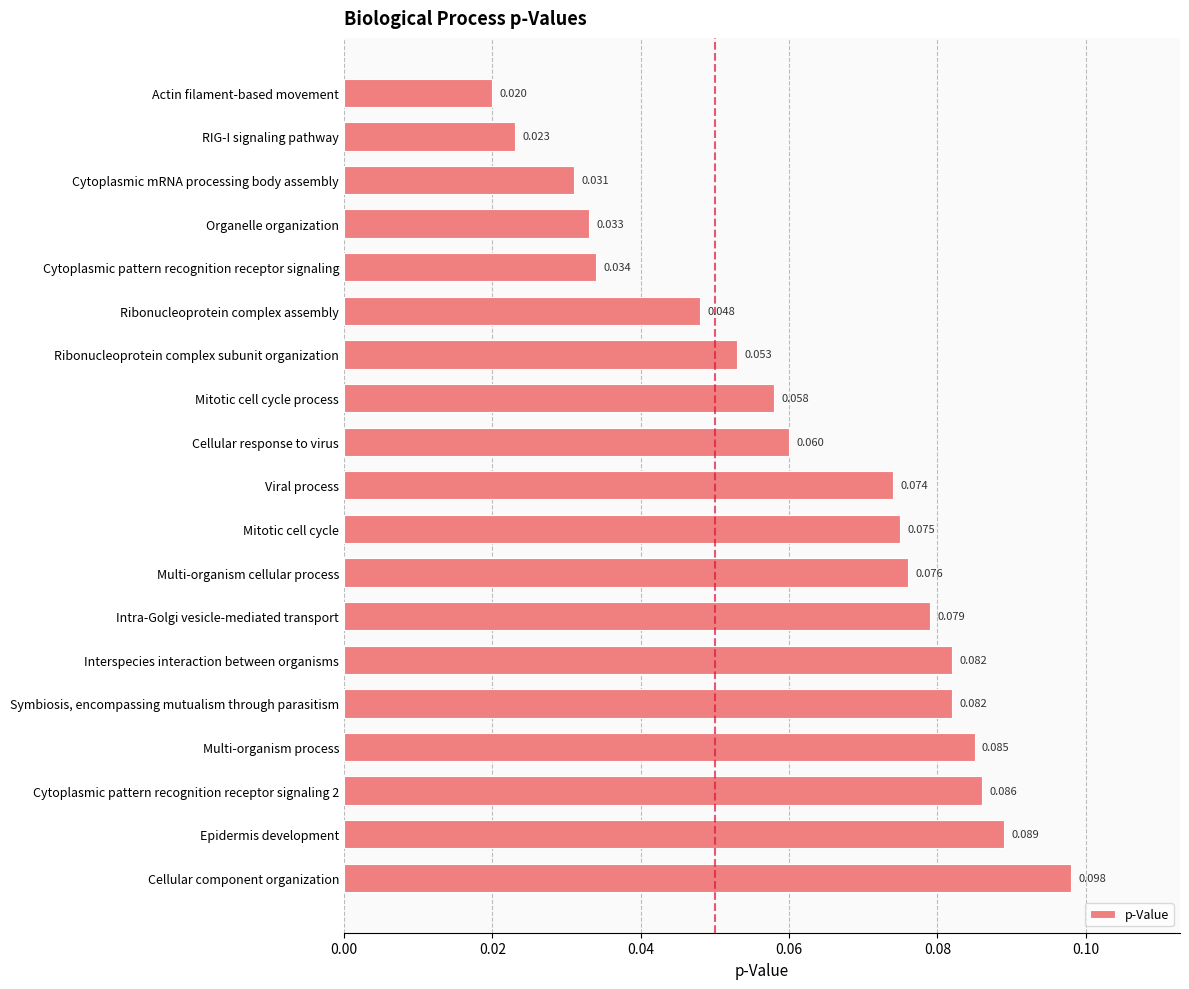

Does the chart contain any negative values?

No